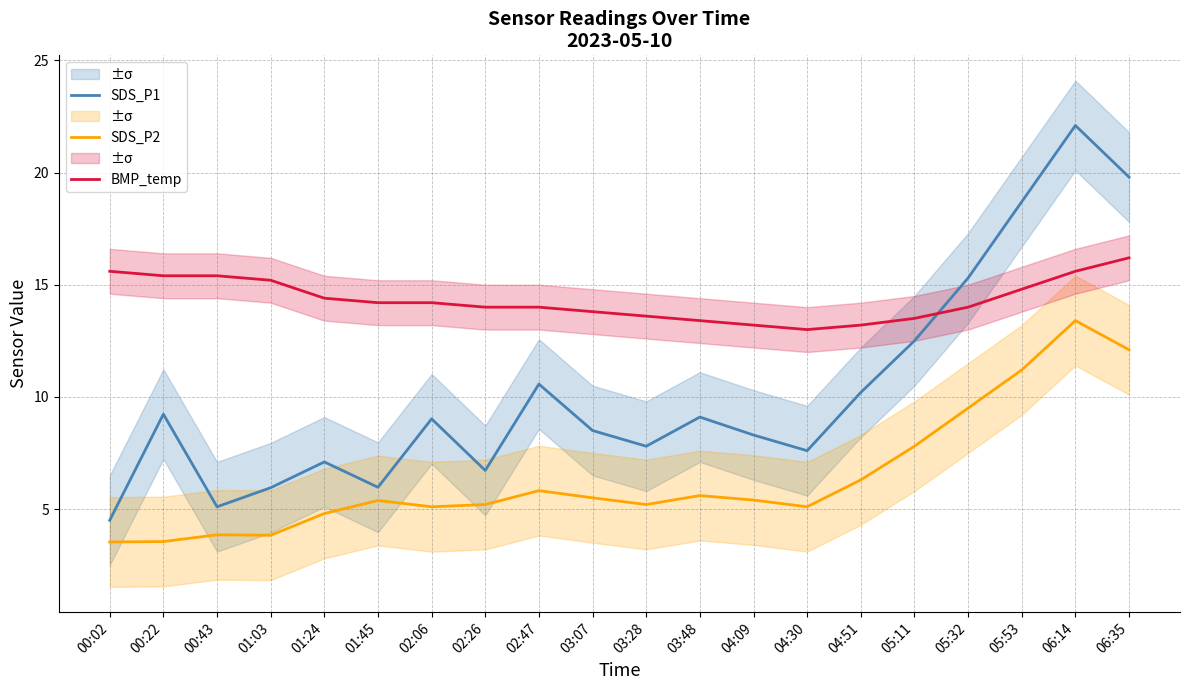

Which label corresponds to the largest value in the chart?

06:14